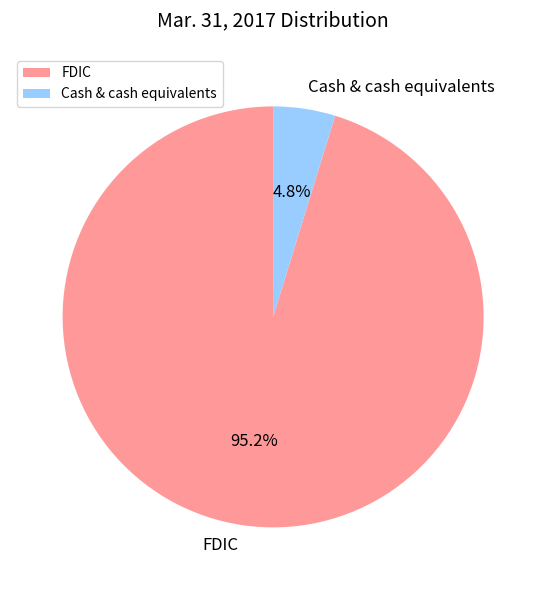

What is the total percentage of Cash & cash equivalents and FDIC?

100.0%